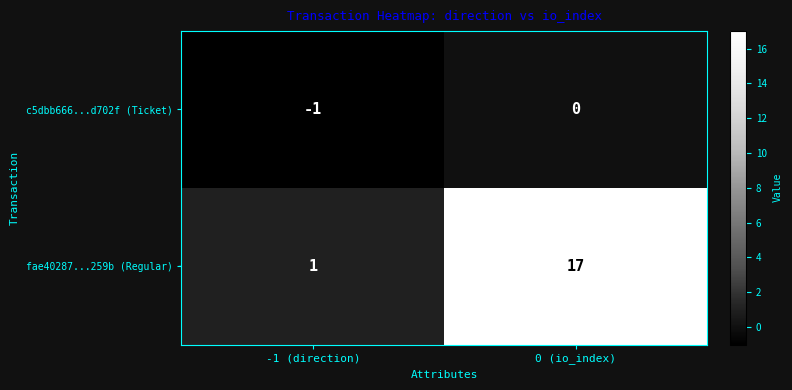

Rank the series by their average value, from lowest to highest.

c5dbb666...d702f (Ticket), fae40287...259b (Regular)